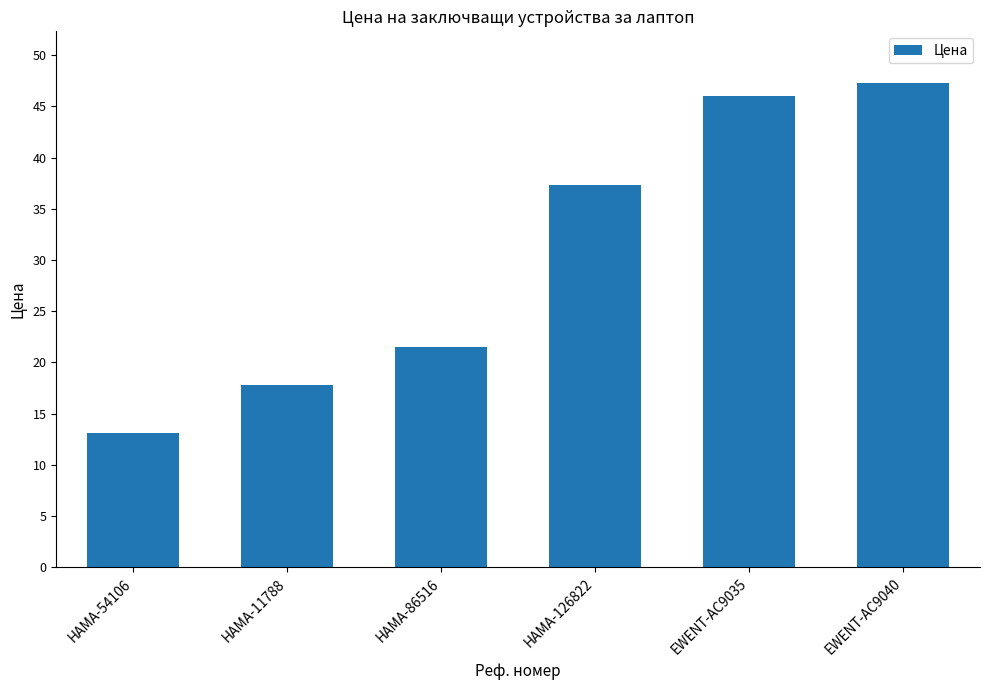

What is the change in value from HAMA-11788 to EWENT-AC9040?

+29.5